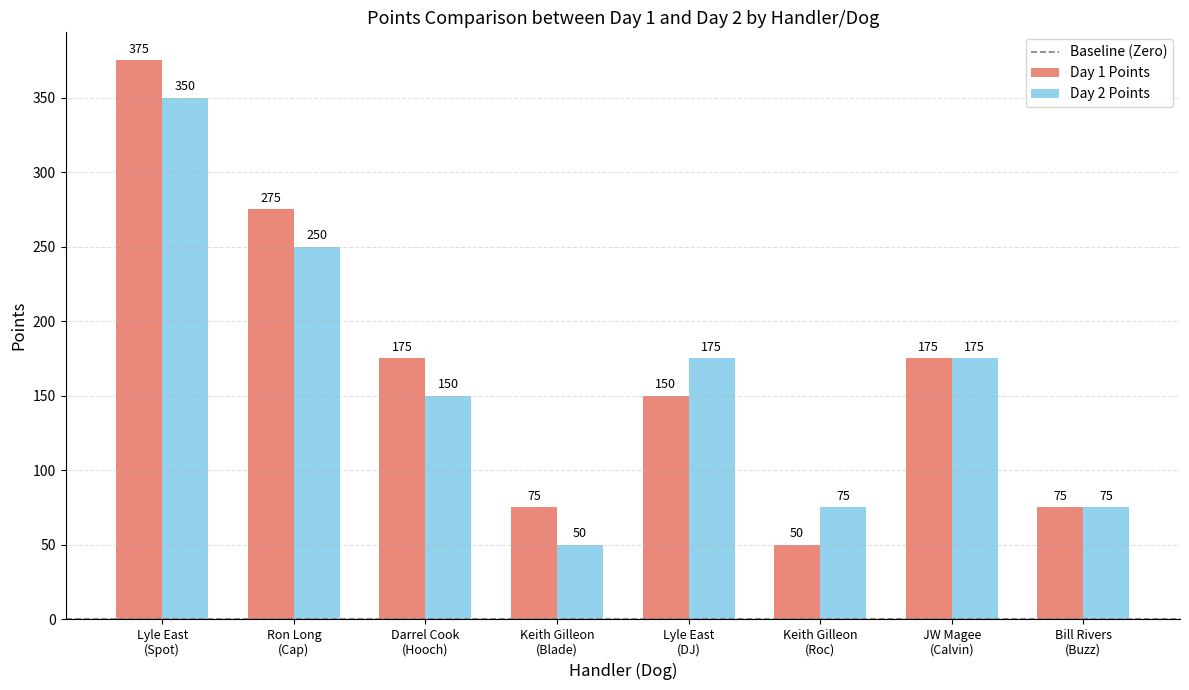

Which series has the largest total across all categories?

Day 1 Points